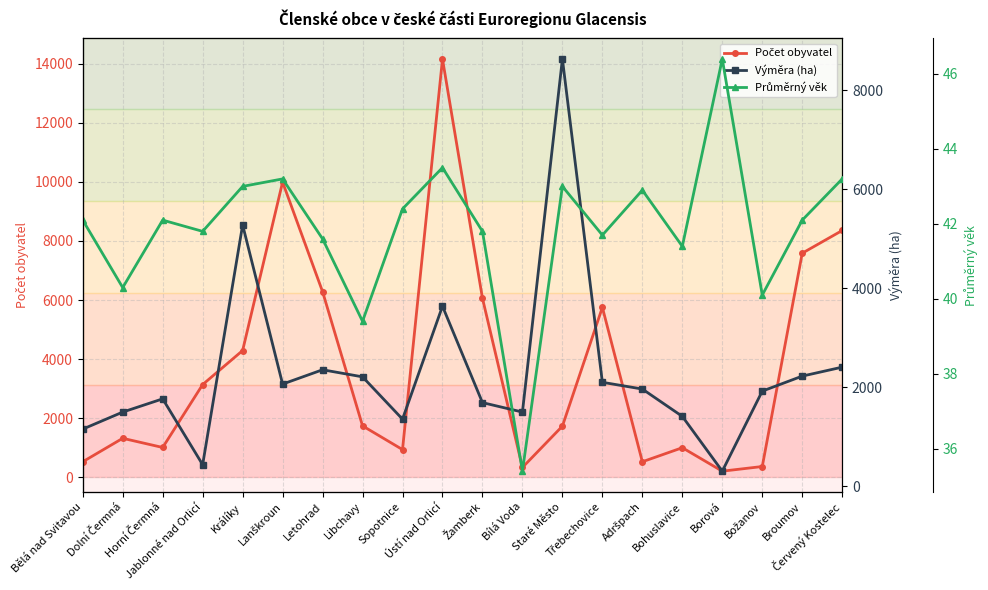

What is the minimum value shown in the chart?

35.4